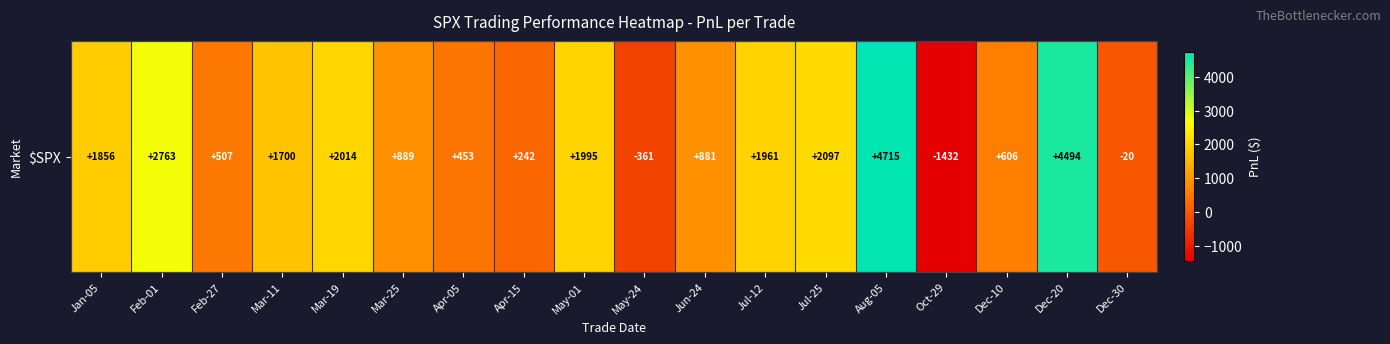

The value at Jun-24 is 880.9. True or false?

True